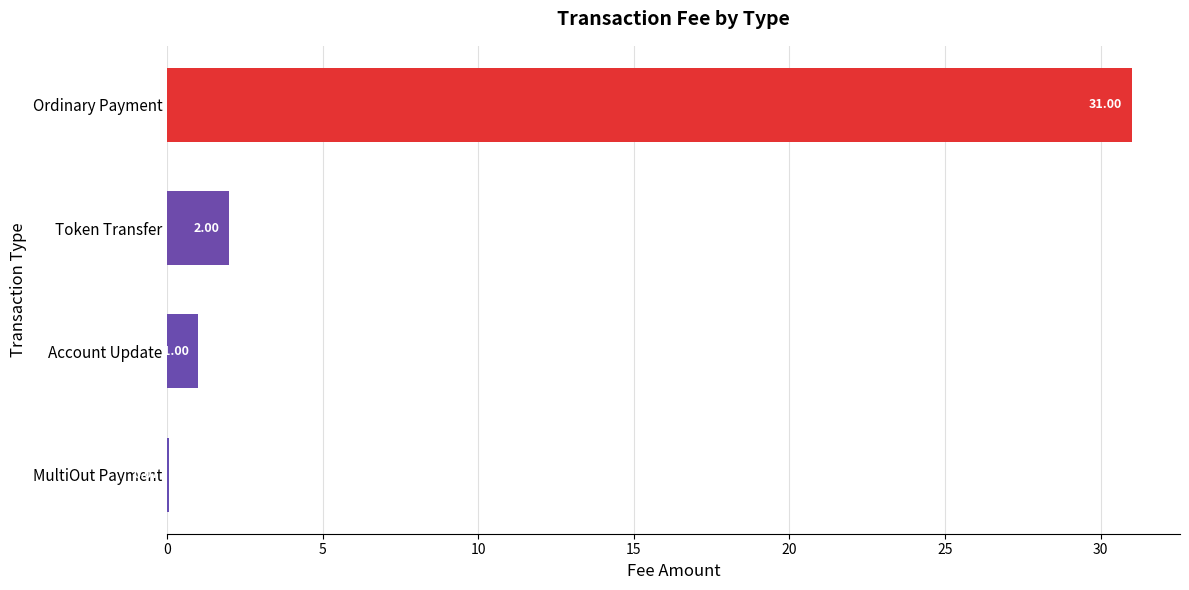

Which label corresponds to the largest value in the chart?

Ordinary Payment